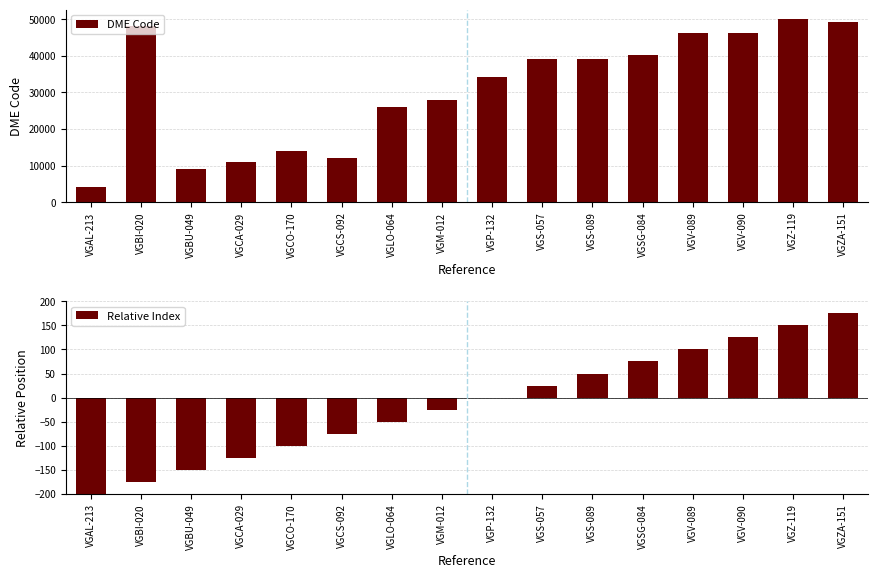

Reading left to right, transcribe all the data shown in this chart.

DME Code: VGAL-213=4101	VGBI-020=48023	VGBU-049=9091	VGCA-029=11006	VGCO-170=14042	VGCS-092=12082	VGLO-064=26108	VGM-012=28009	VGP-132=34201	VGS-057=39052	VGS-089=39087	VGSG-084=40115	VGV-089=46105	VGV-090=46105	VGZ-119=50101	VGZA-151=49173
Relative Index: VGAL-213=-200	VGBI-020=-175	VGBU-049=-150	VGCA-029=-125	VGCO-170=-100	VGCS-092=-75	VGLO-064=-50	VGM-012=-25	VGP-132=0	VGS-057=25	VGS-089=50	VGSG-084=75	VGV-089=100	VGV-090=125	VGZ-119=150	VGZA-151=175